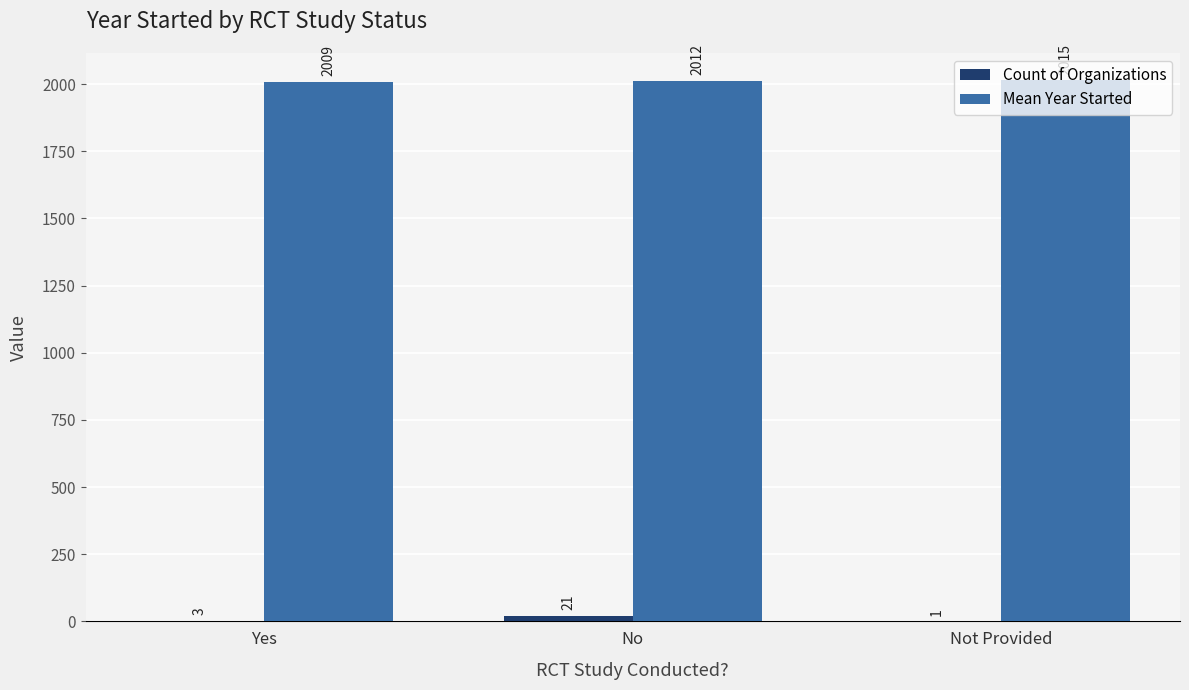

Which label corresponds to the largest value in the chart?

Not Provided